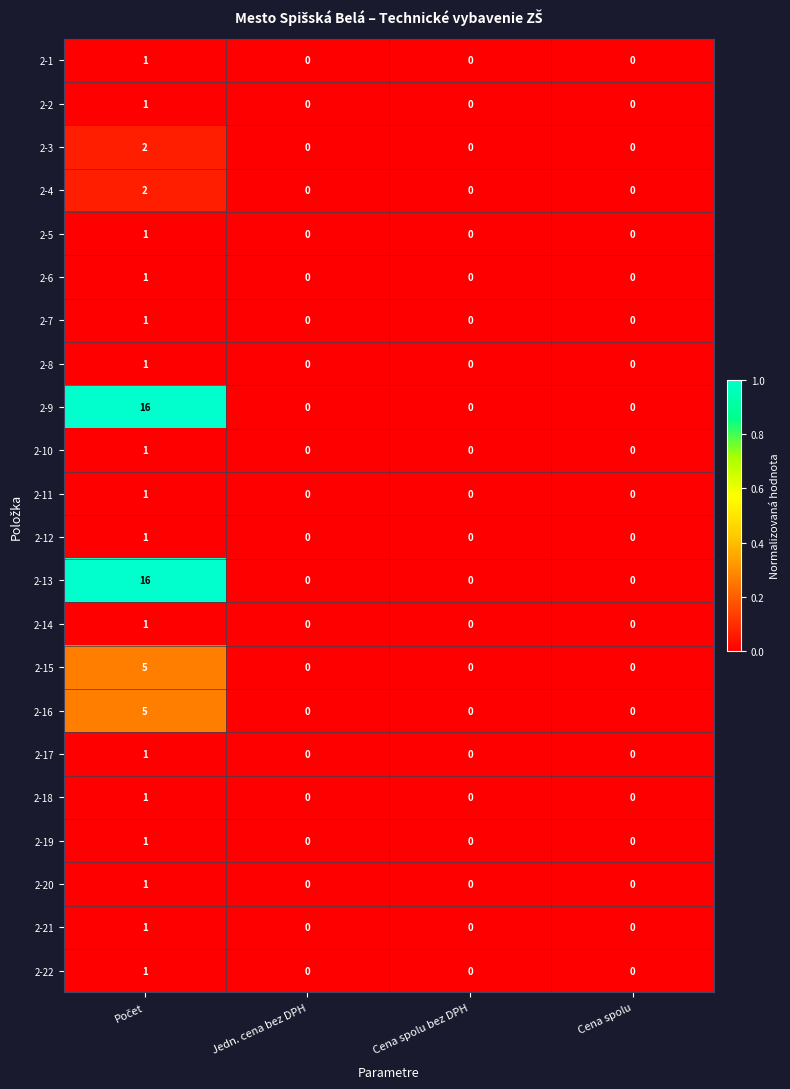

The value of 2-4 at Jedn. cena bez DPH is -1. True or false?

False